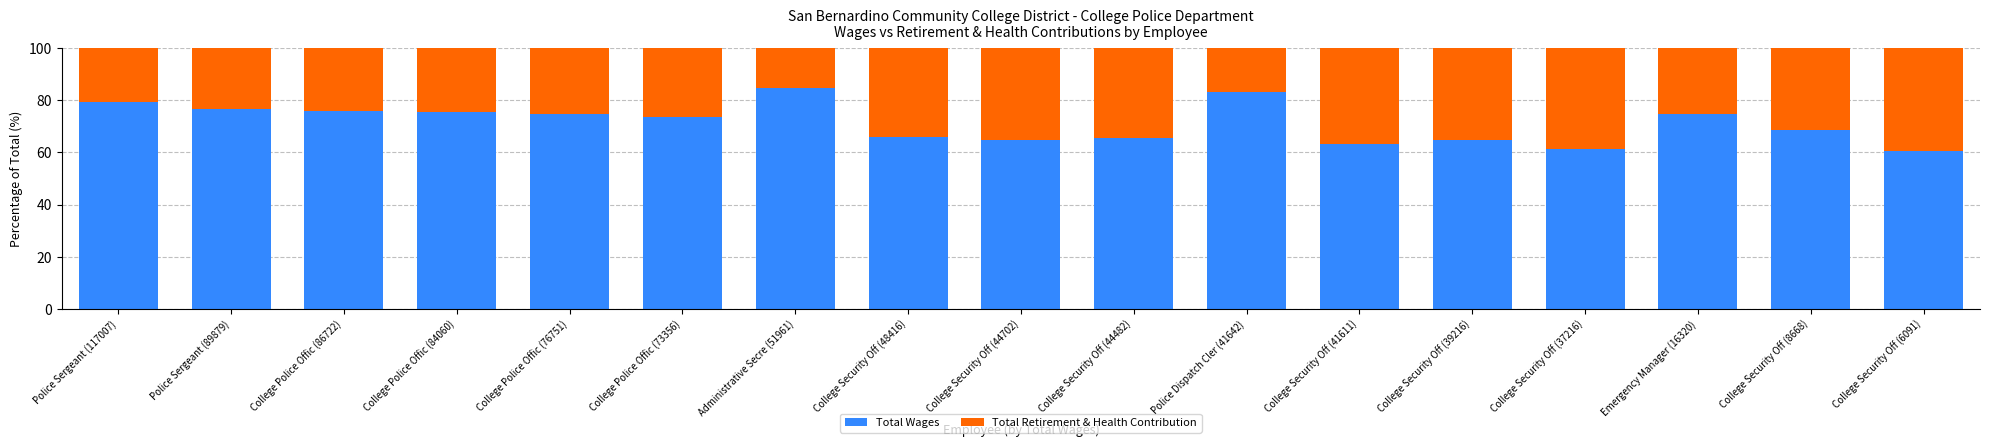

Count the number of categories in the chart.

17